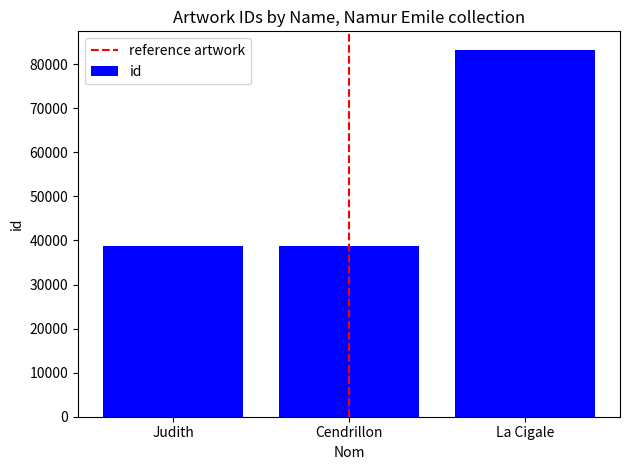

What is the change in value from Cendrillon to La Cigale?

+44614